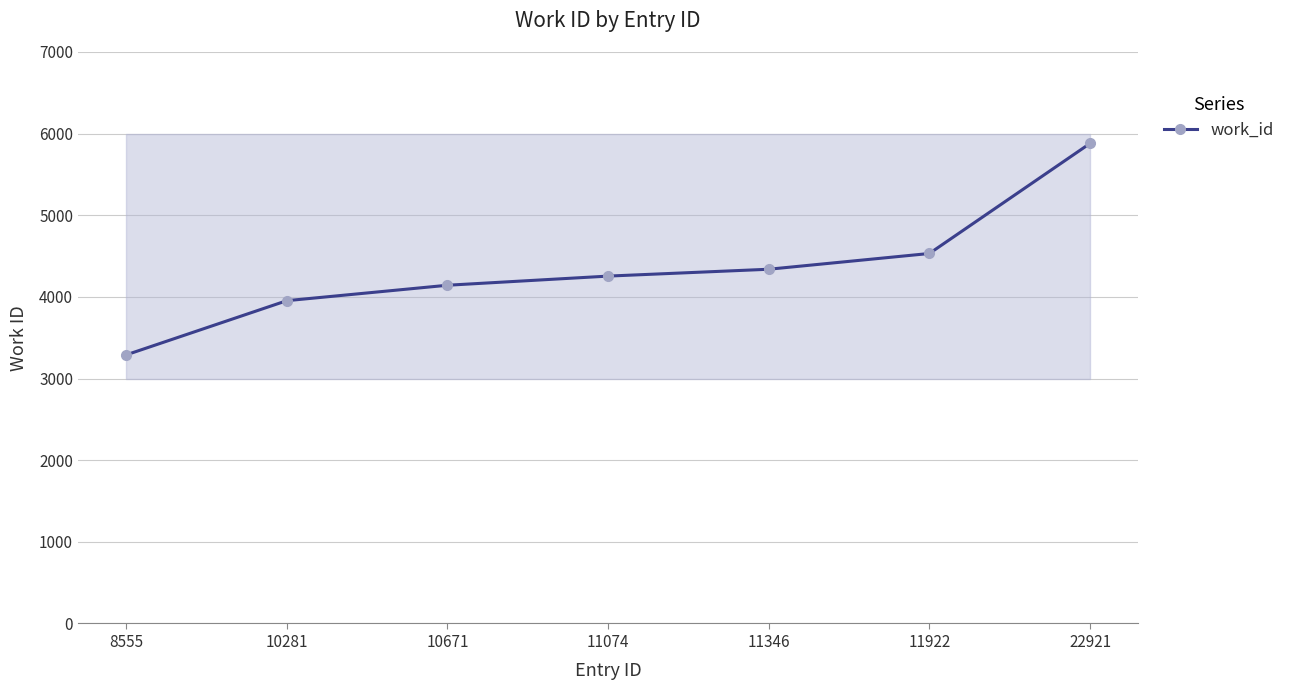

Does the chart have visible grid lines?

Yes